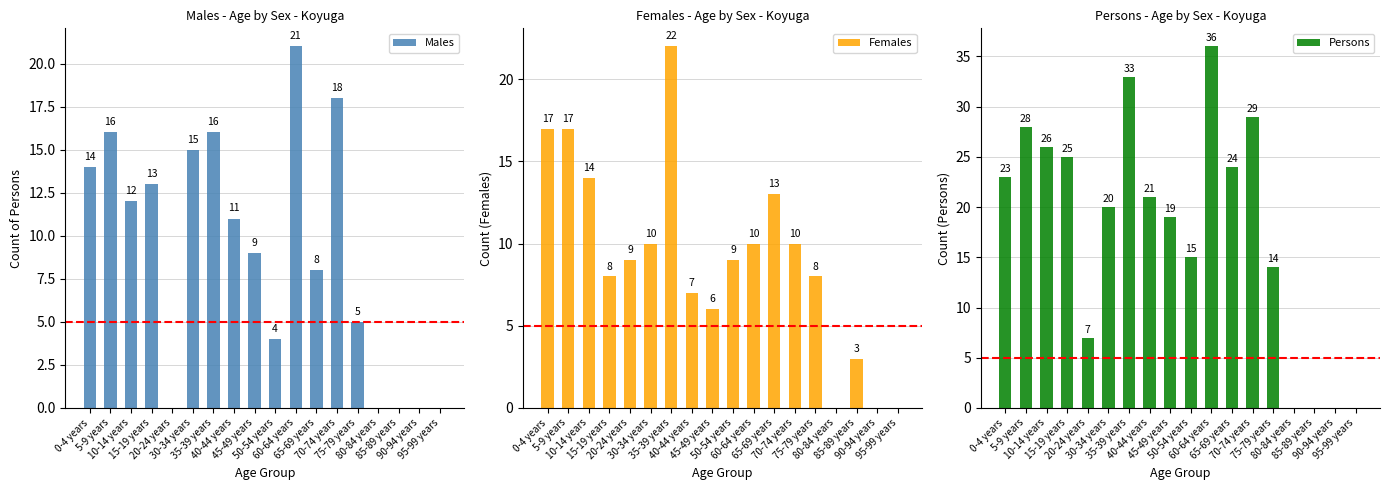

At which label does Females reach its peak?

35-39 years